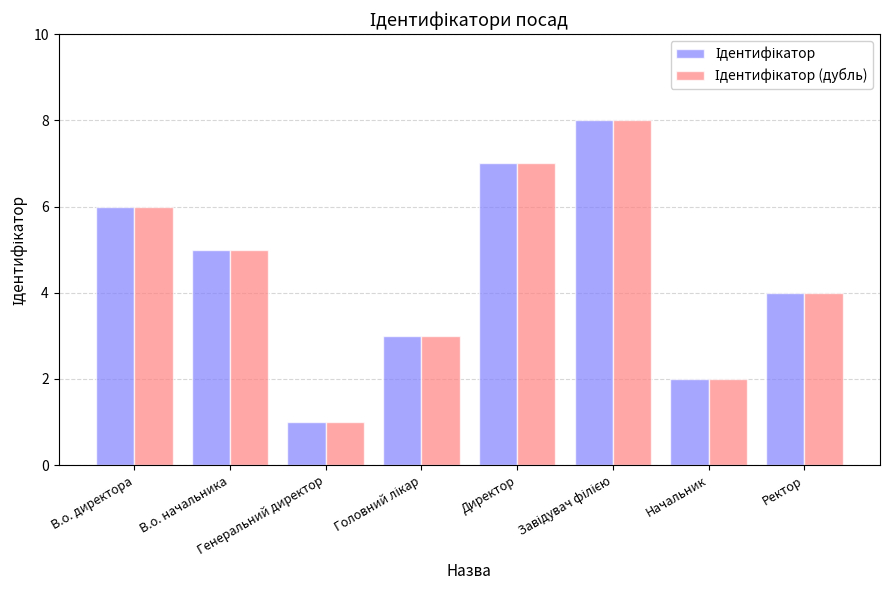

How many bars are there in total?

16